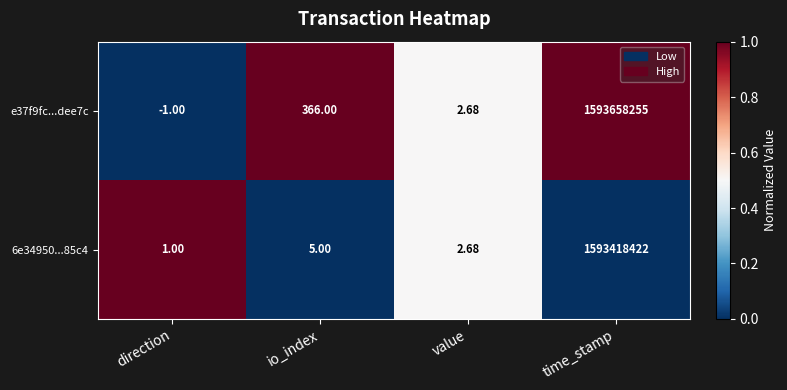

Is the value of e37f9fc...dee7c at direction greater than the value of 6e34950...85c4 at time_stamp?

No